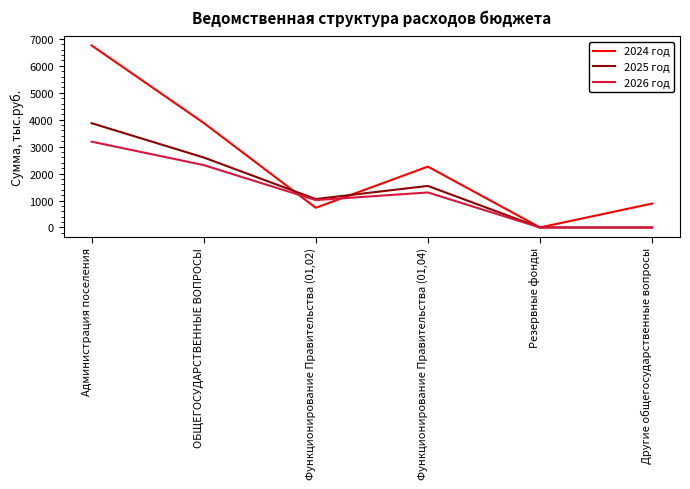

Which series changed the most between Администрация поселения and ОБЩЕГОСУДАРСТВЕННЫЕ ВОПРОСЫ?

2024 год